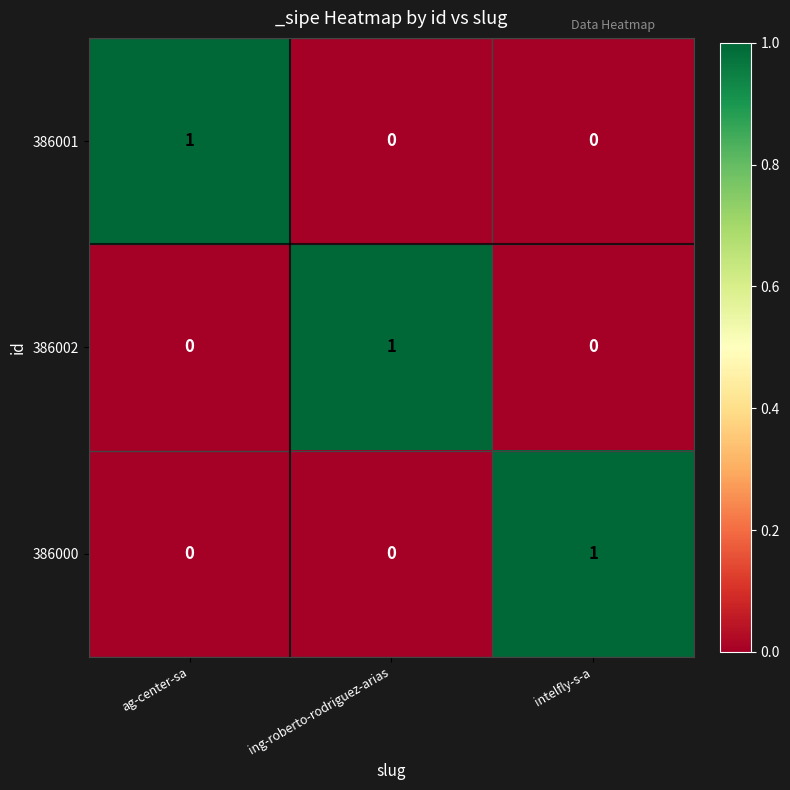

Reading left to right, what are all the values shown in this chart?

386001: ag-center-sa=1	ing-roberto-rodriguez-arias=0	intelfly-s-a=0
386002: ag-center-sa=0	ing-roberto-rodriguez-arias=1	intelfly-s-a=0
386000: ag-center-sa=0	ing-roberto-rodriguez-arias=0	intelfly-s-a=1